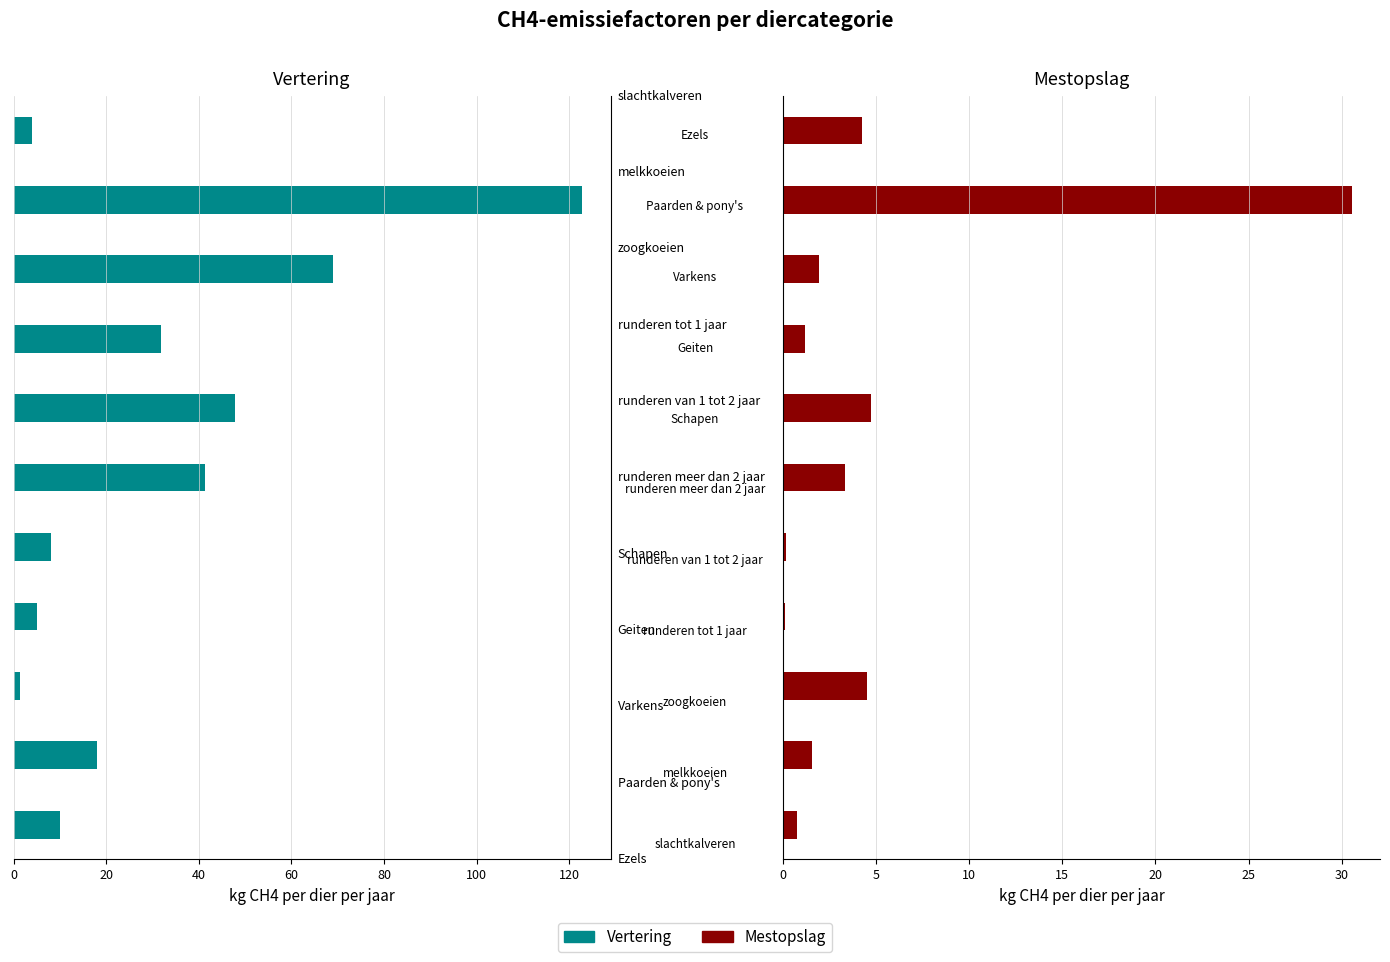

True or false: Mestopslag has a value of 2.7 at 40.

False